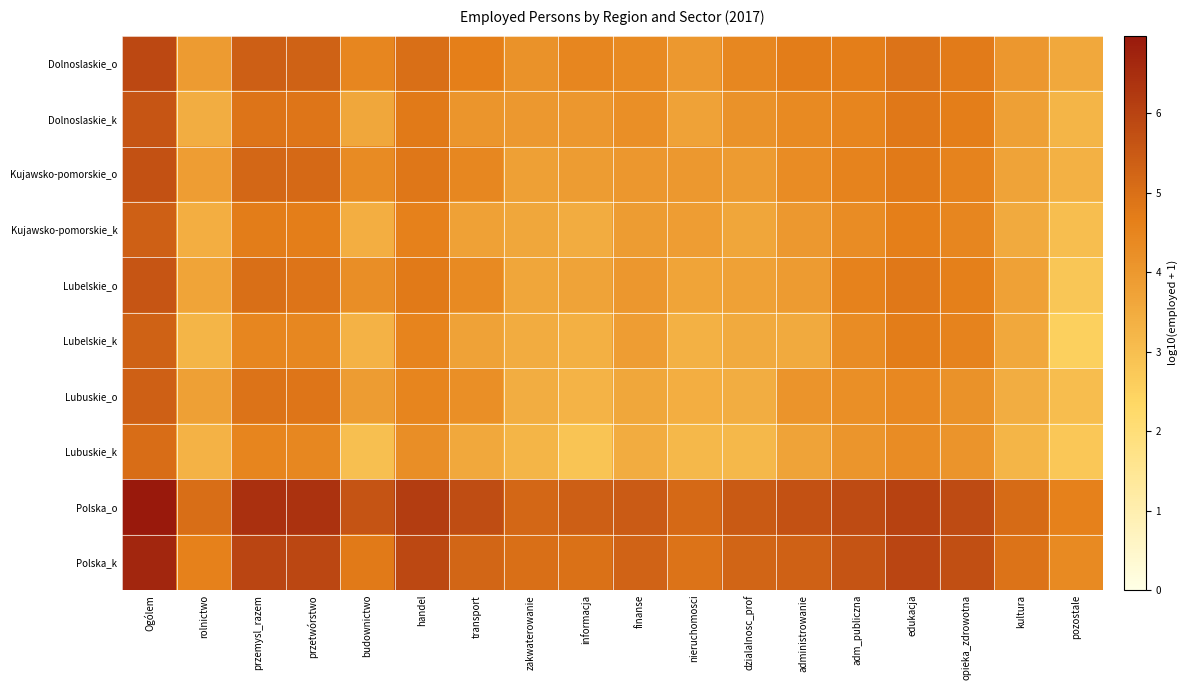

Which has a higher value, handel or pozostale?

handel